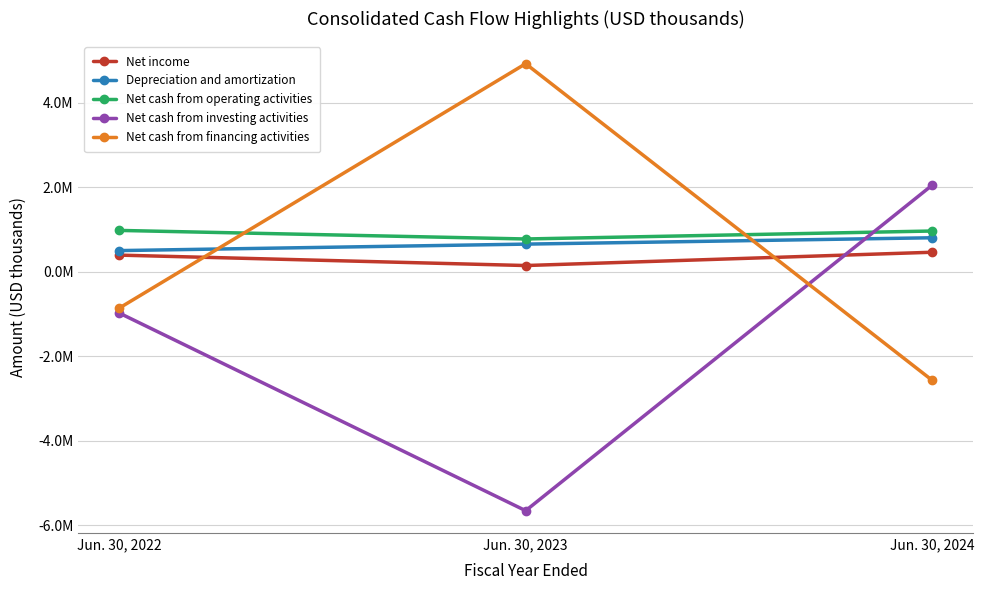

What is the difference between the maximum and minimum values in the Net cash from operating activities series?

202605